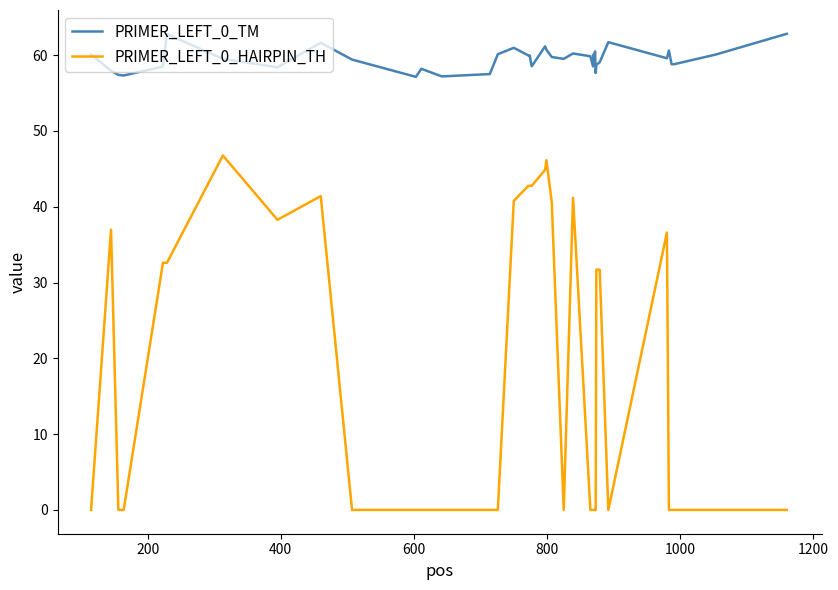

Which series has the widest spread of values?

PRIMER_LEFT_0_HAIRPIN_TH